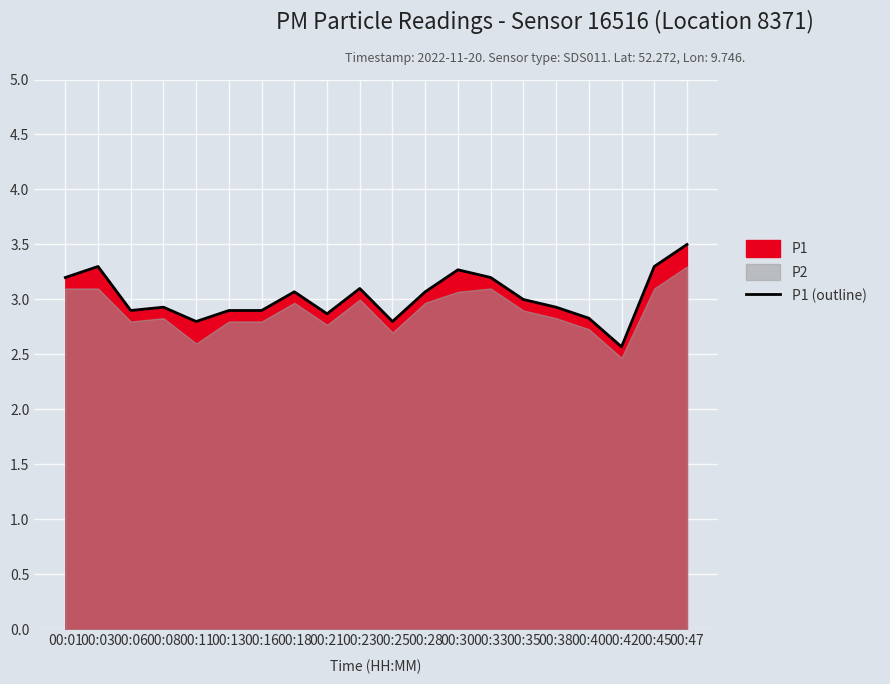

What is the value of the 14th point from the left?

3.2